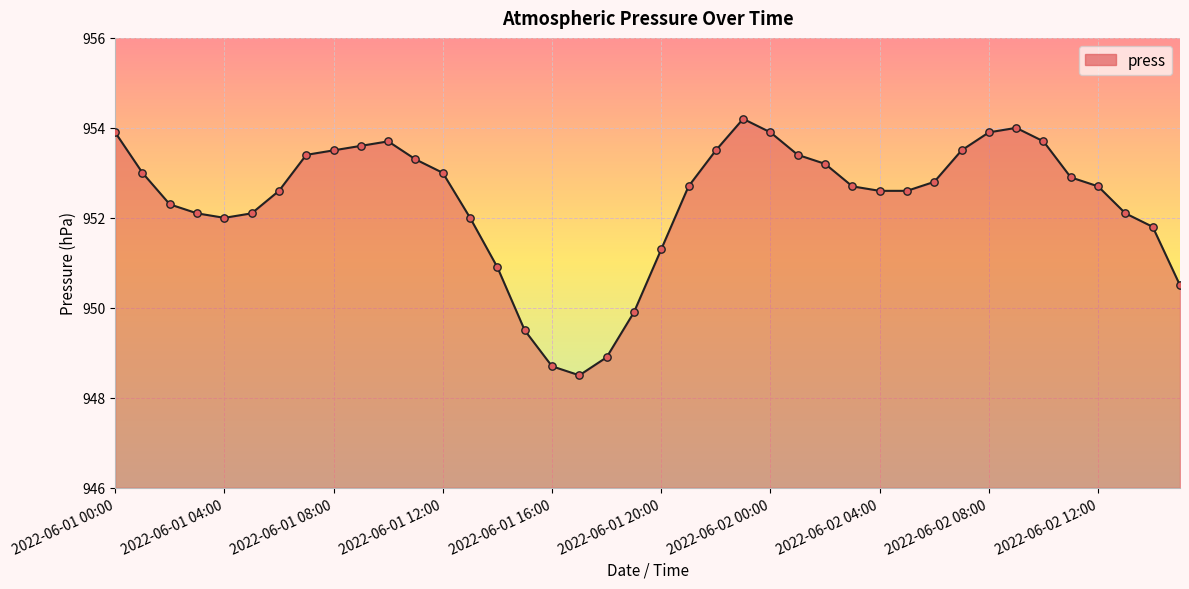

What is the greatest value displayed?

954.2